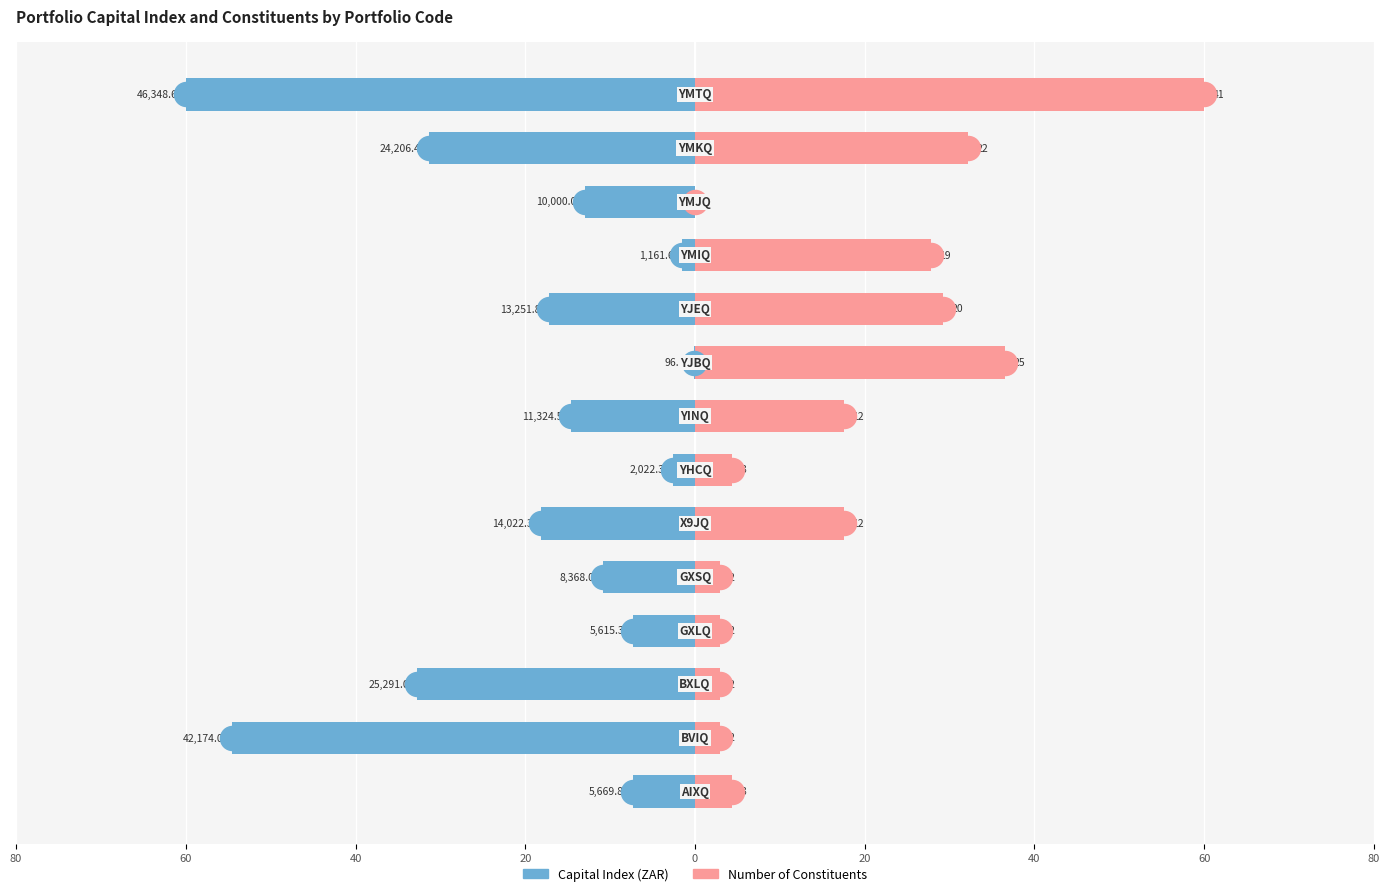

Which series has the largest Y range (max minus min)?

Number of Constituents